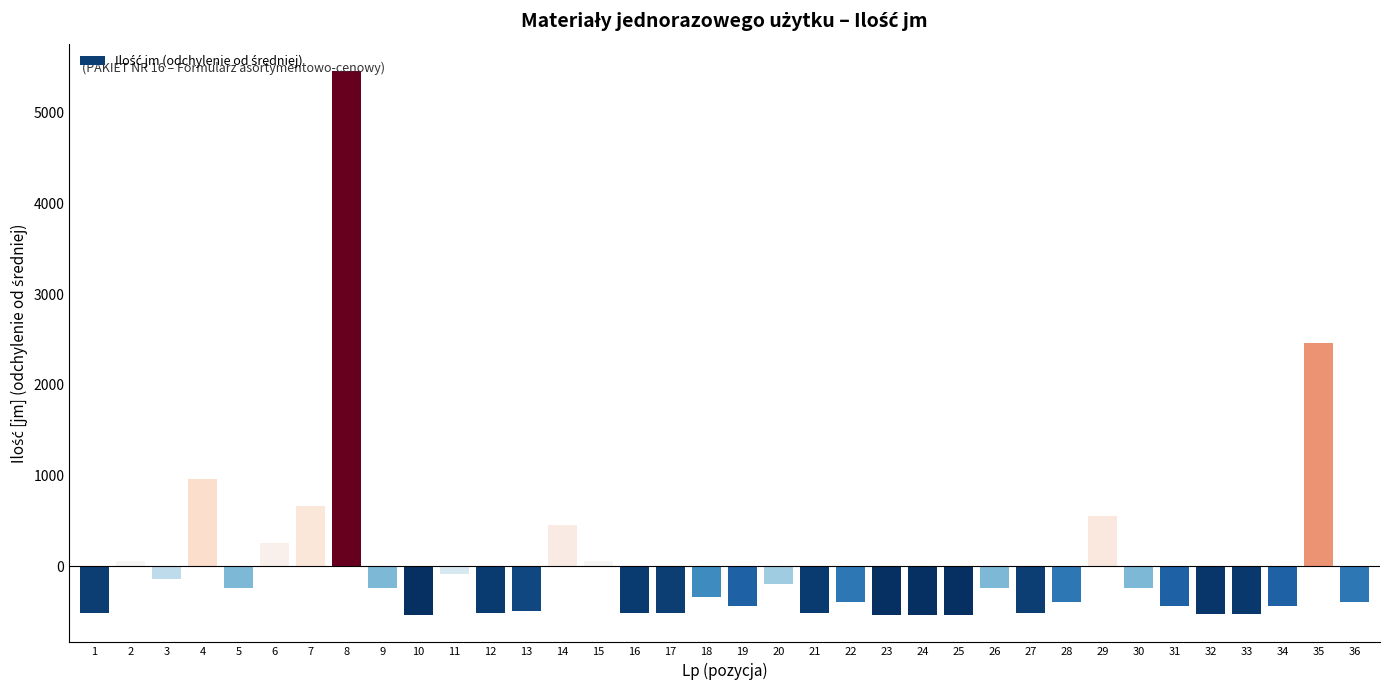

What is the value of the 16th bar from the left?

-514.4